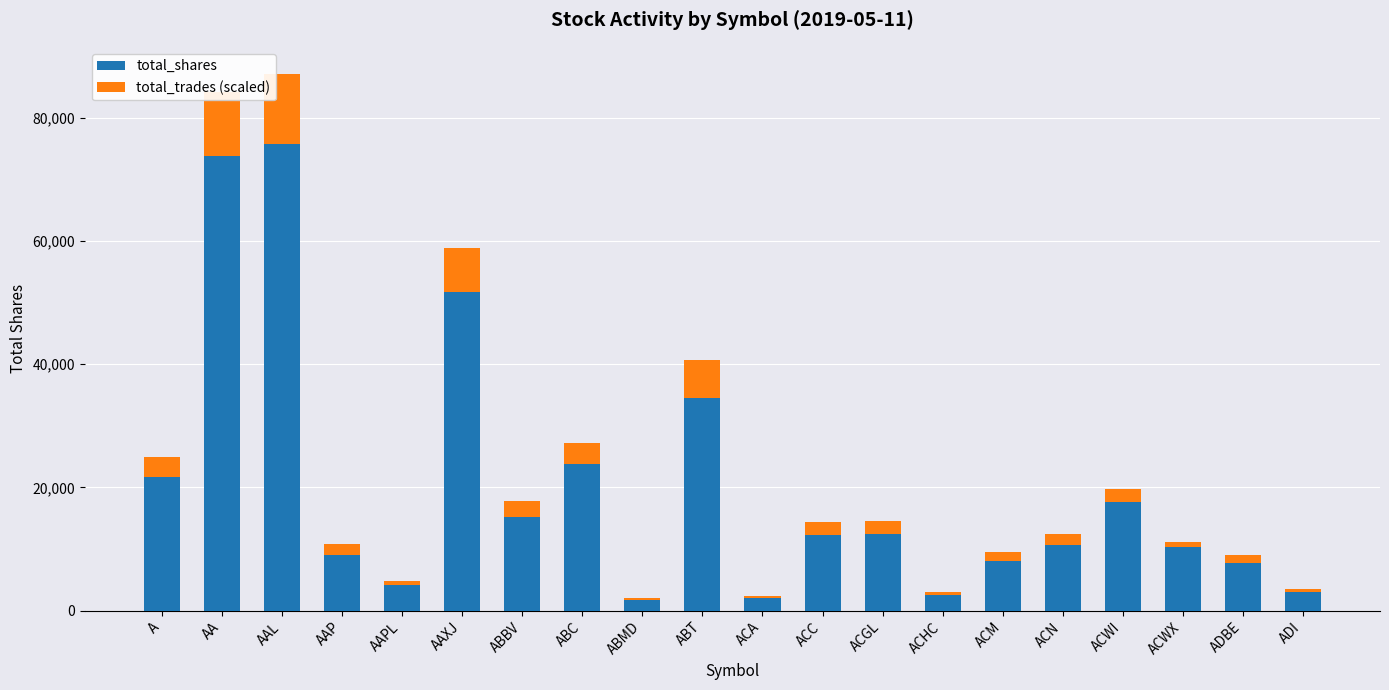

At which label does total_shares first exceed 12200?

A